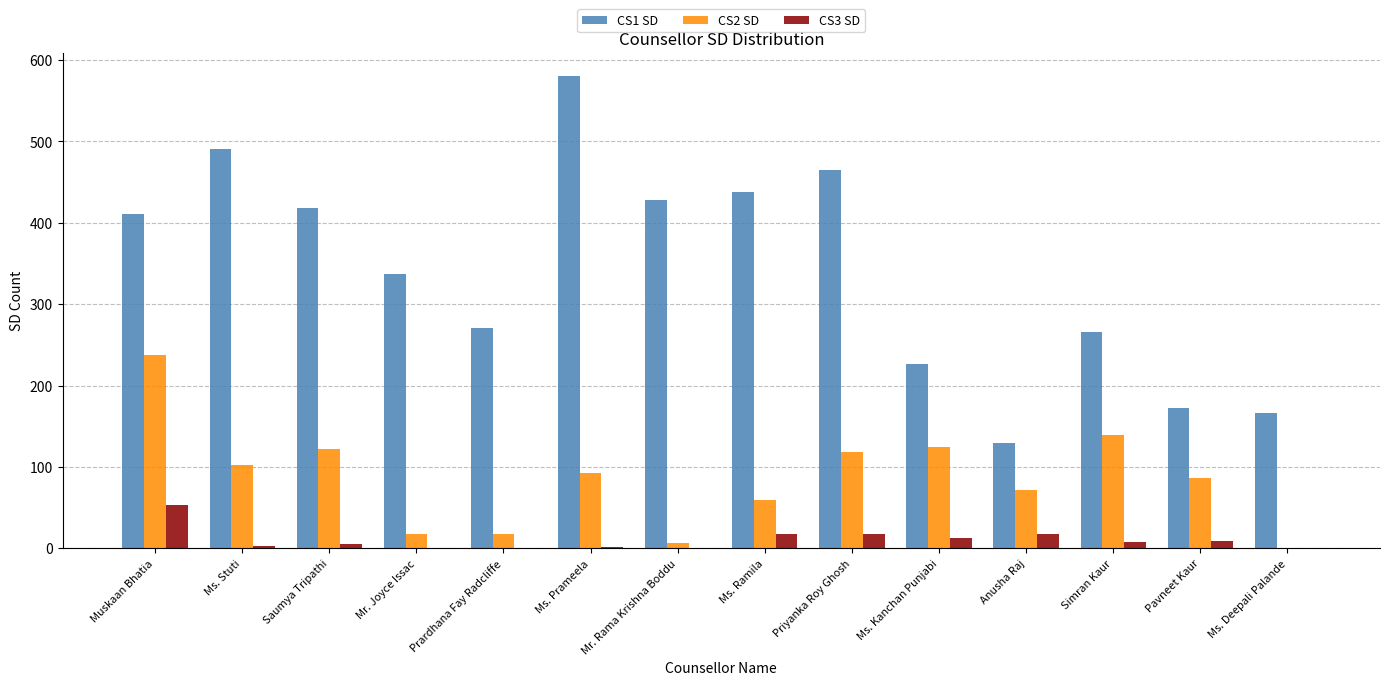

Which series has the widest spread of values?

CS1 SD